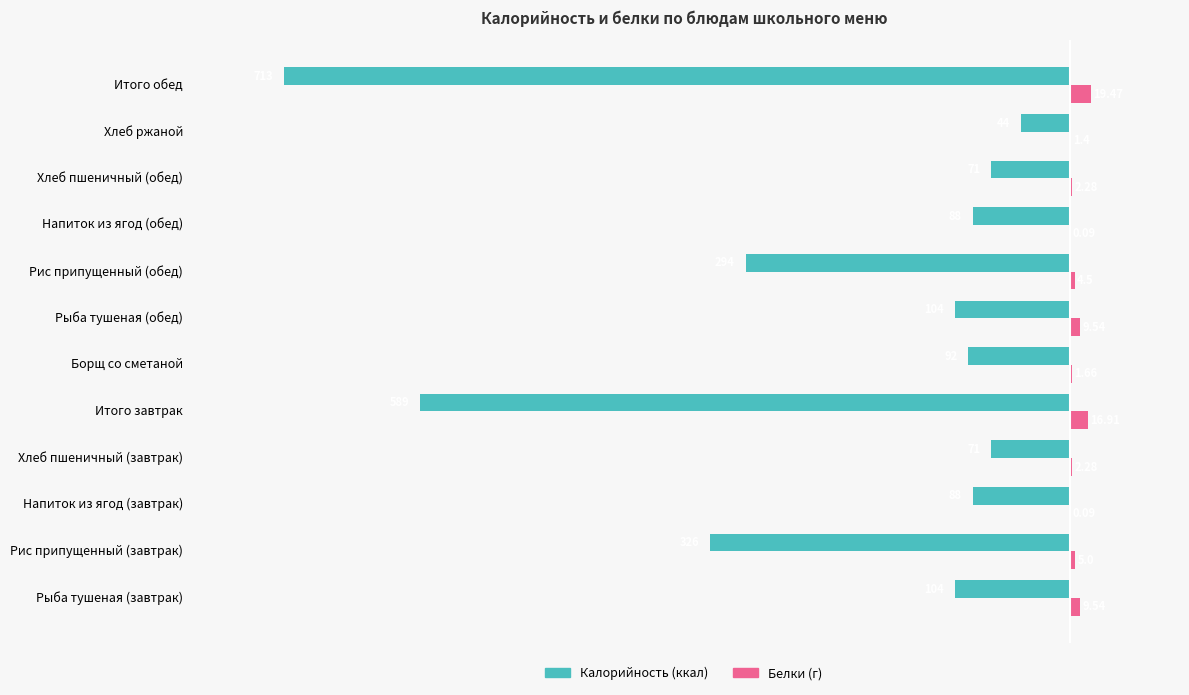

At which category is the sum across all series the highest?

Хлеб ржаной